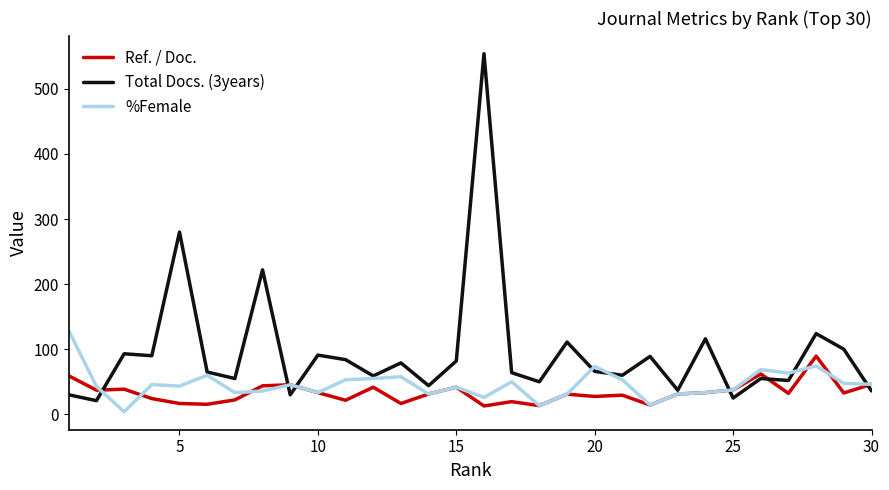

Which series has the largest range (max minus min)?

Total Docs. (3years)